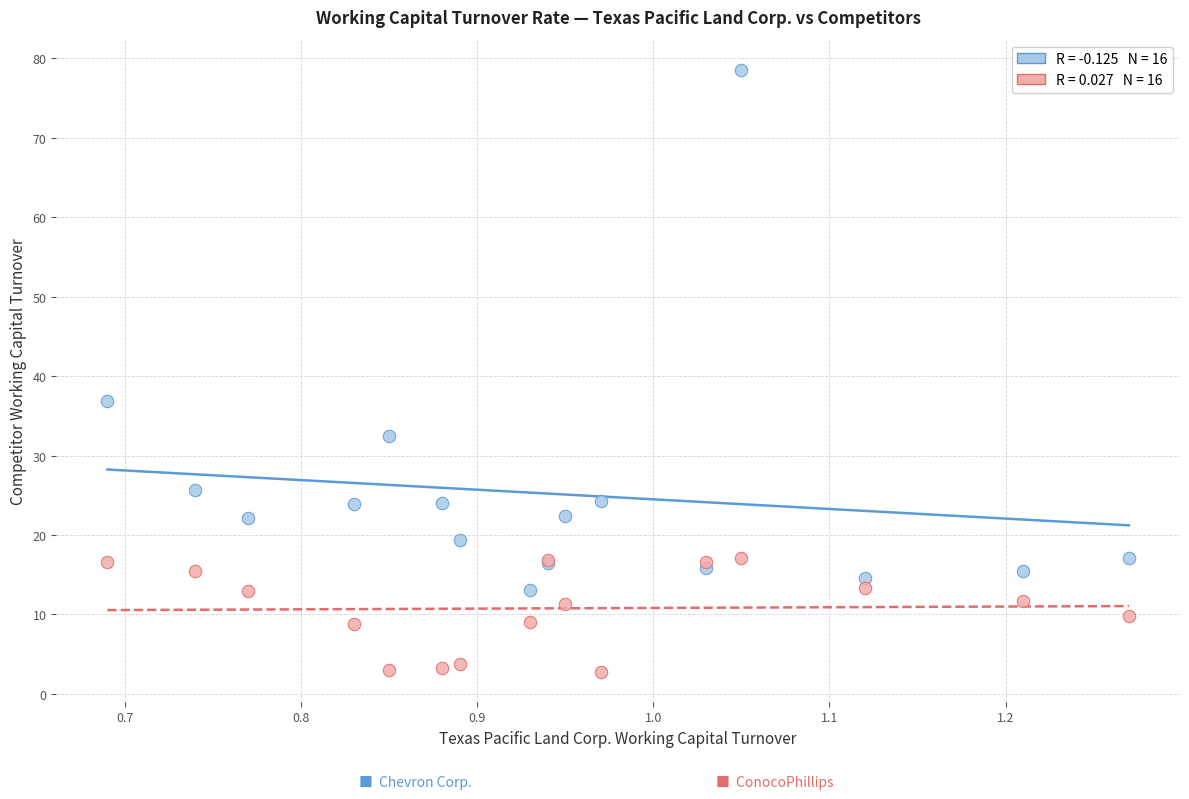

Across all series, what Y value is closest to 40?

36.9